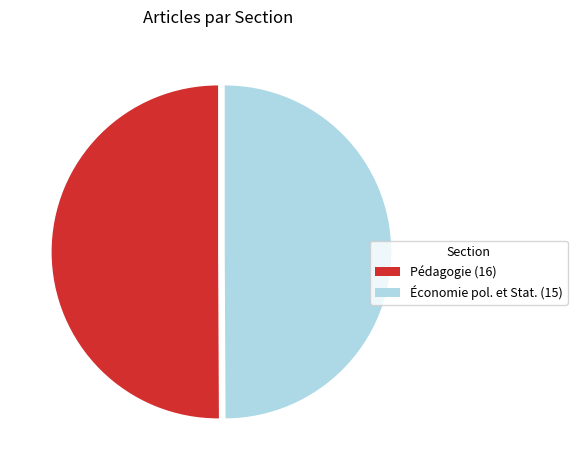

The Pédagogie (16) slice represents 50% of the pie. True or false?

True